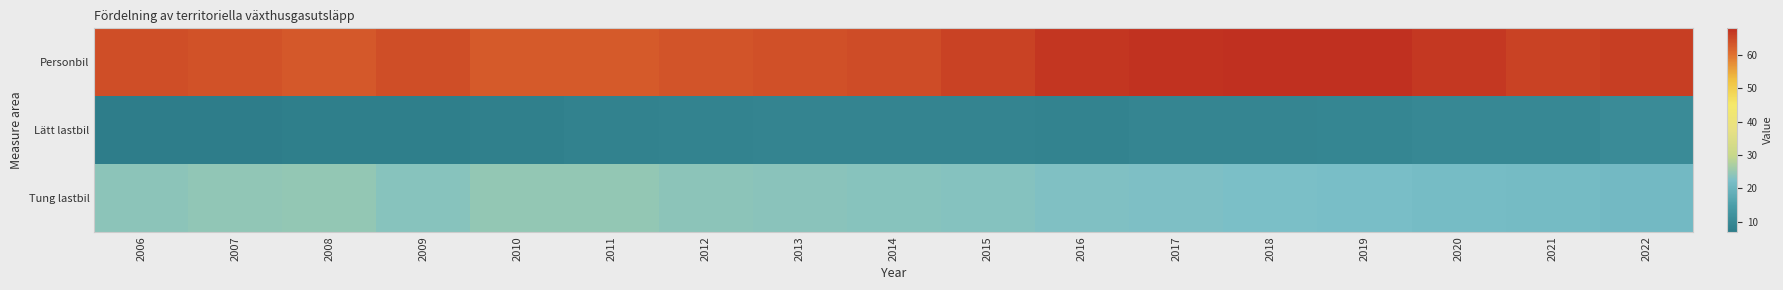

What is the total value across all series at 2010?

95.5